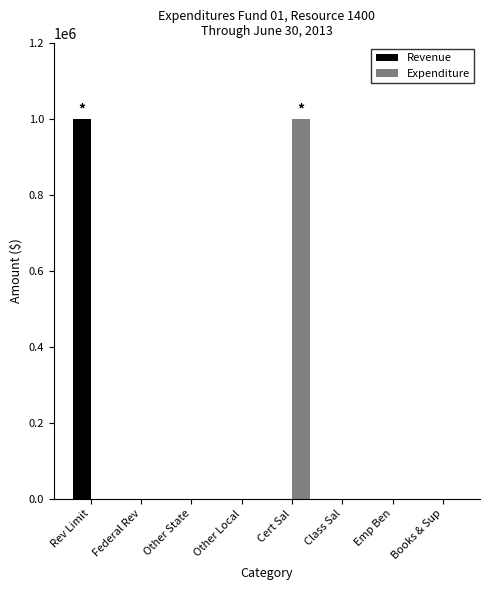

Reading left to right, what are all the values shown in this chart?

Revenue: Rev Limit=1000000	Federal Rev=0	Other State=0	Other Local=0	Cert Sal=0	Class Sal=0	Emp Ben=0	Books & Sup=0
Expenditure: Rev Limit=0	Federal Rev=0	Other State=0	Other Local=0	Cert Sal=1000000	Class Sal=0	Emp Ben=0	Books & Sup=0